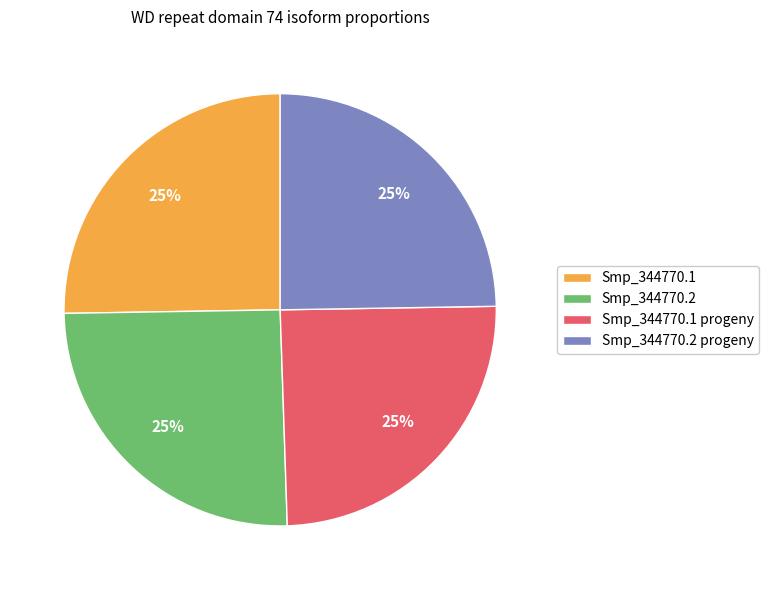

Count the number of slices in the pie.

4